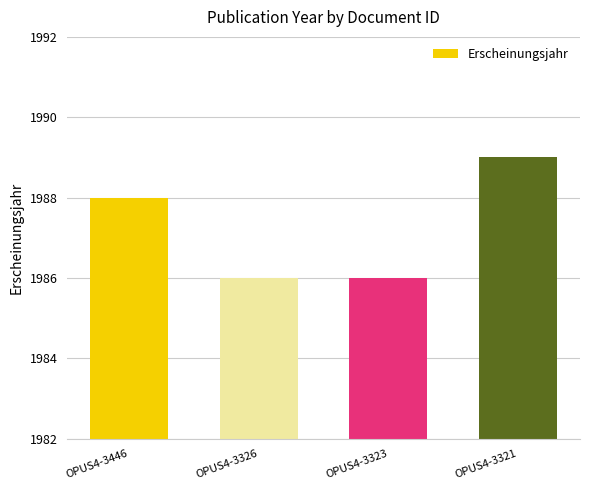

What is the greatest value displayed?

1989